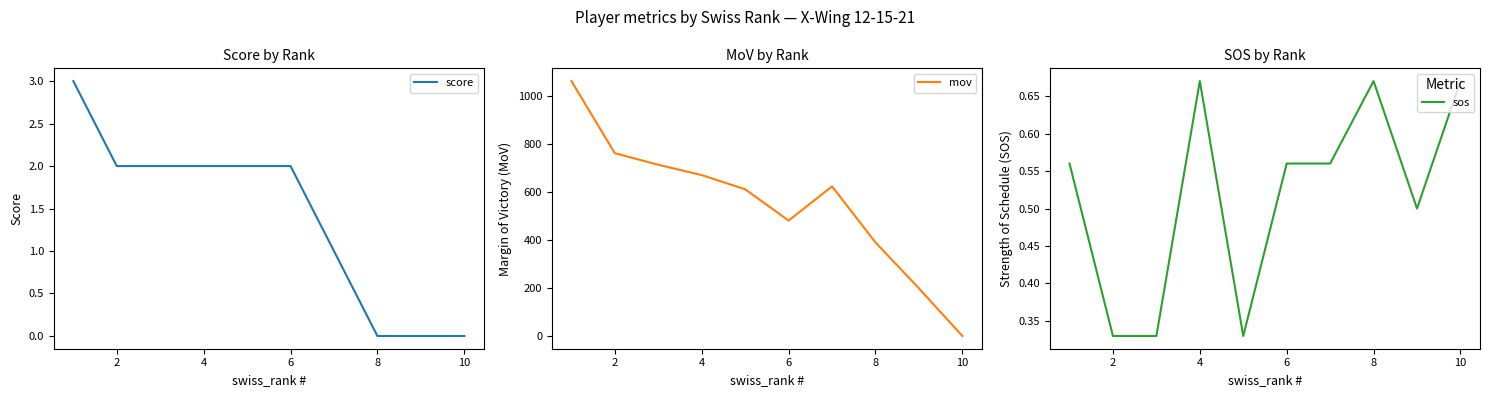

What is the value of the score point at the 2nd from the left?

2.0